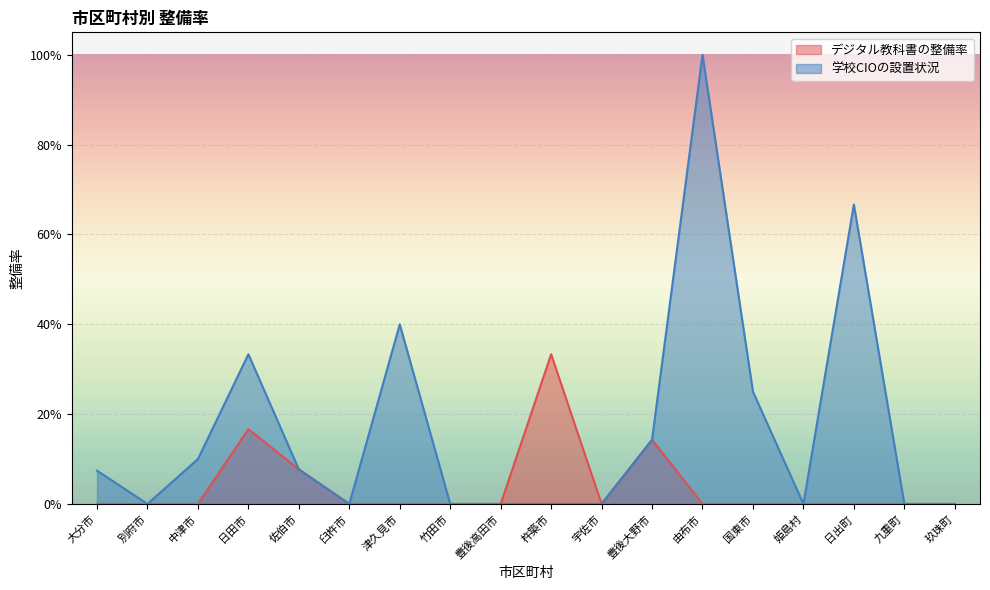

Rank the series by their average value, from highest to lowest.

学校CIOの設置状況, デジタル教科書の整備率